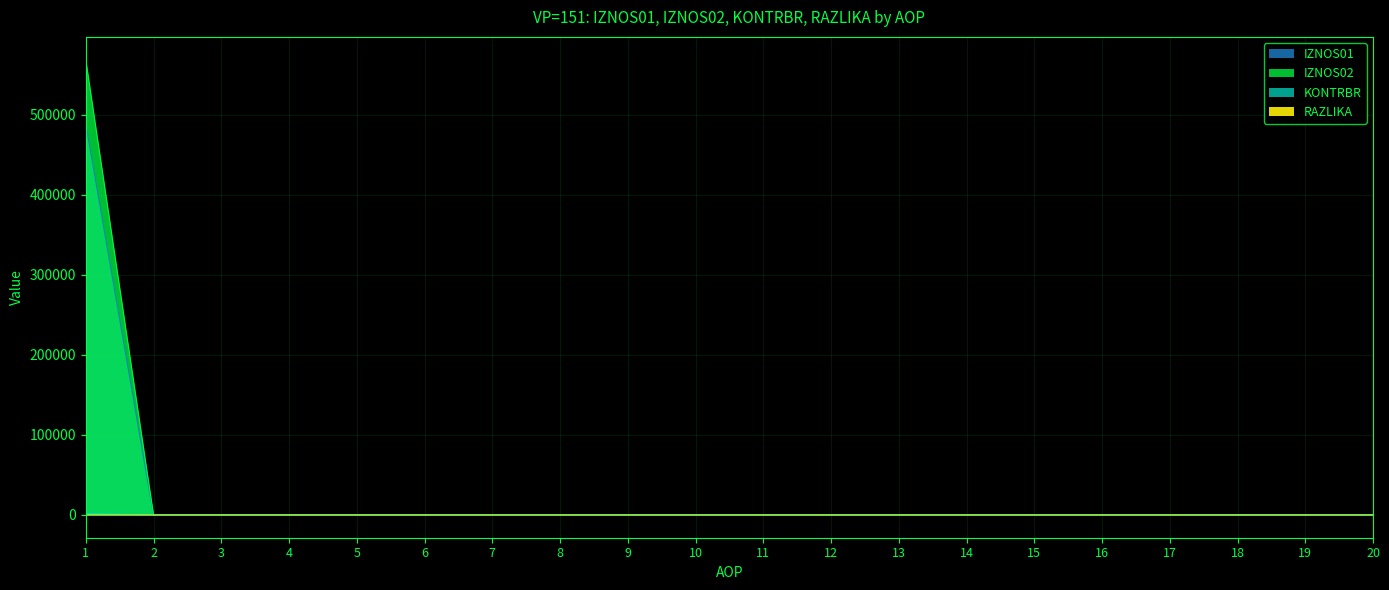

What are all the series names shown in the legend?

IZNOS01, IZNOS02, KONTRBR, RAZLIKA